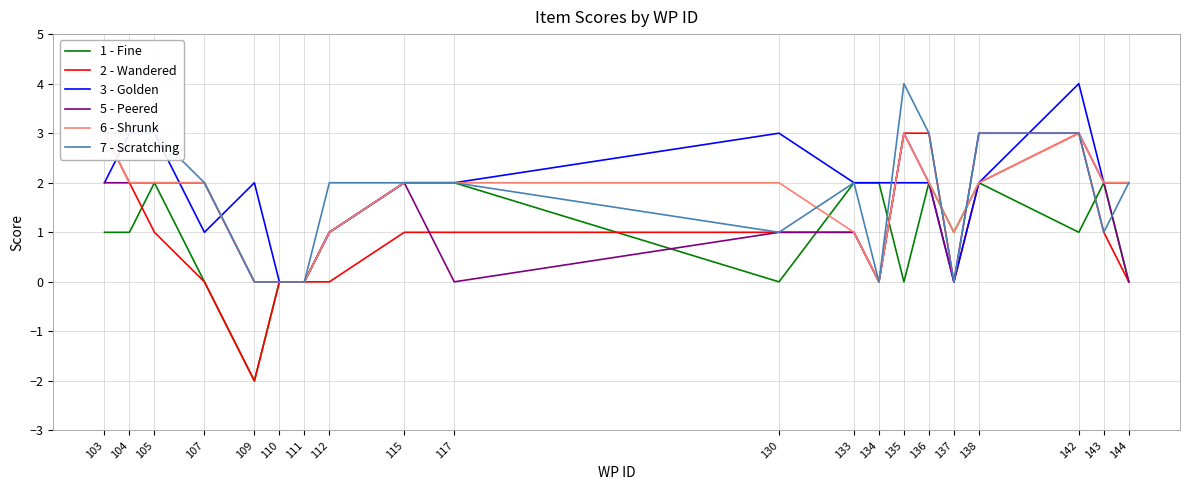

Is it true that 2 - Wandered equals 1 at 104?

False